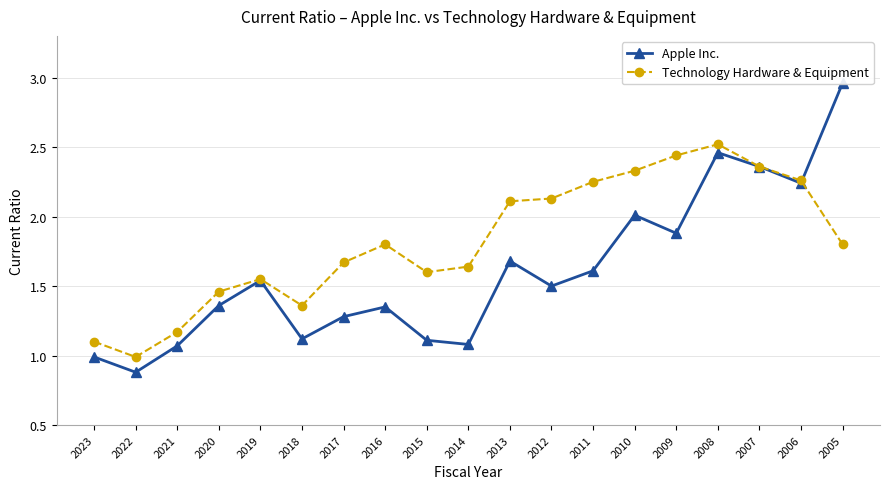

How many interior local valleys does the Technology Hardware & Equipment series have?

3